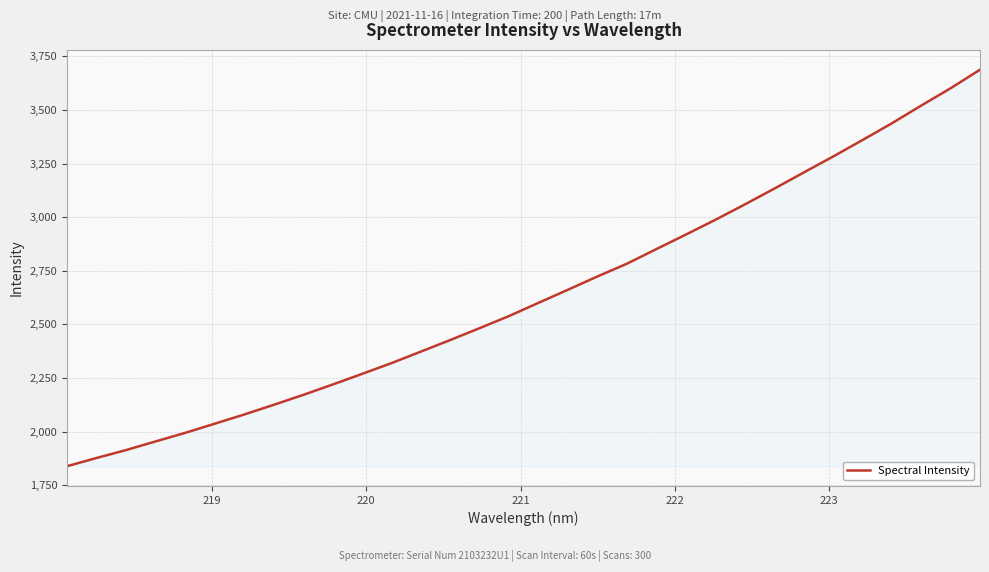

What is the smallest value displayed?

1838.6